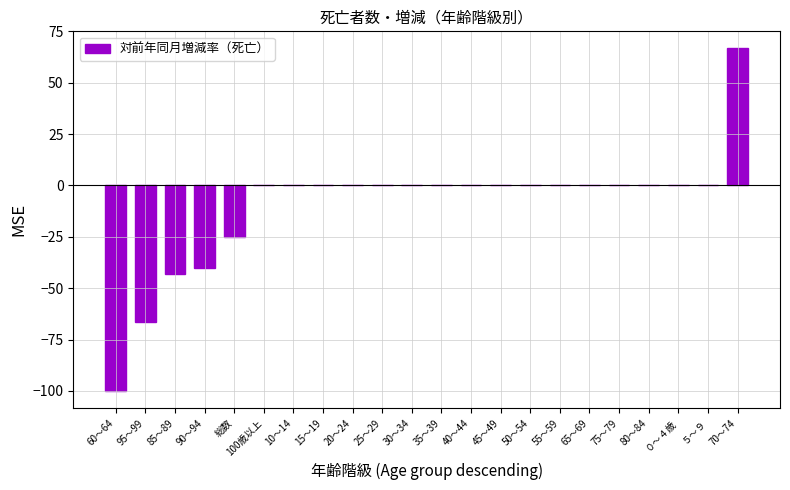

What is the sum of all values?

-207.9